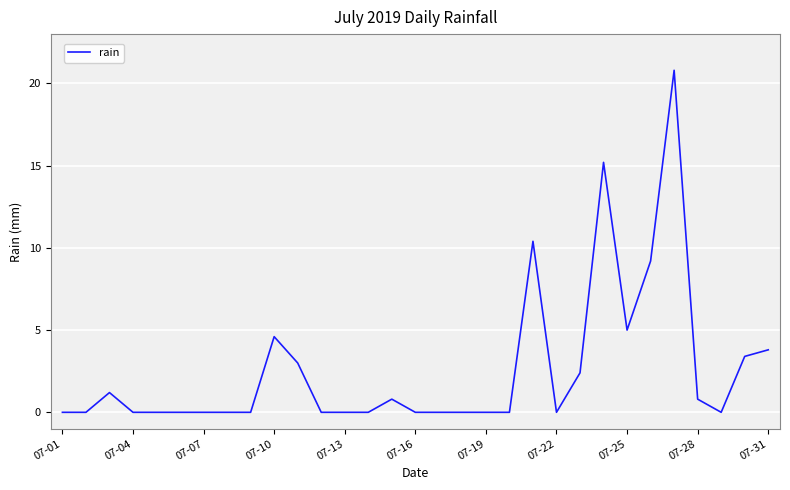

What is the maximum value shown in the chart?

20.8